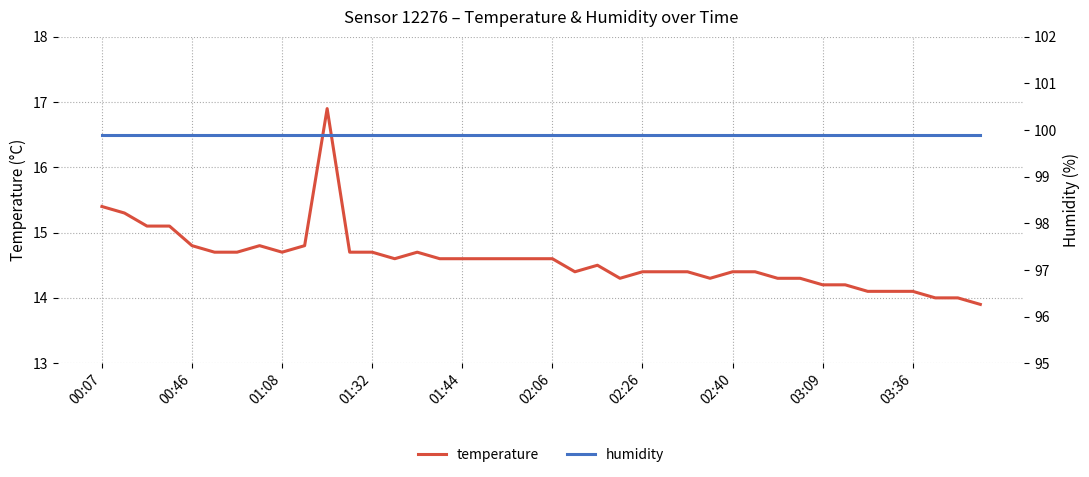

True or false: temperature and humidity intersect in this chart.

False